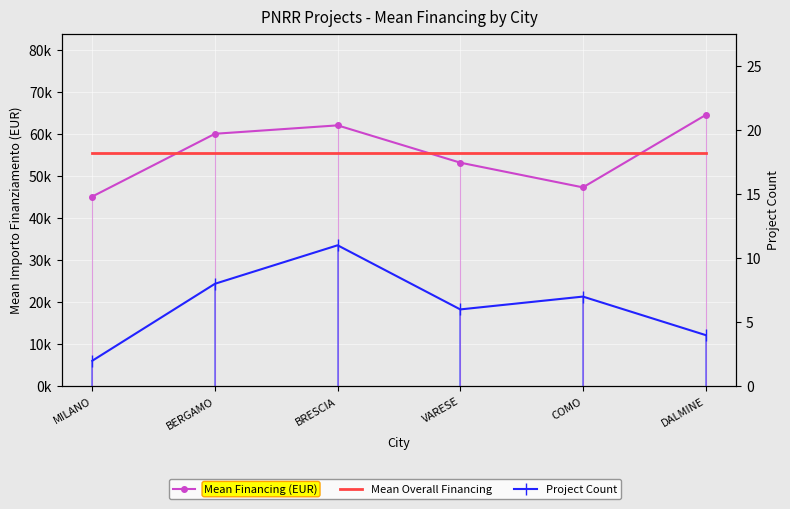

Rank the series by their maximum value, from highest to lowest.

Mean Financing (EUR), Mean Overall Financing, Project Count